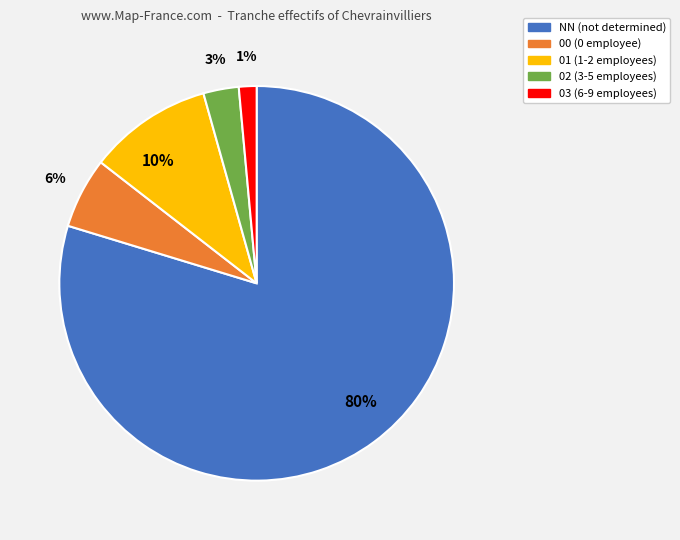

To the nearest percent, what is the average slice percentage?

20%